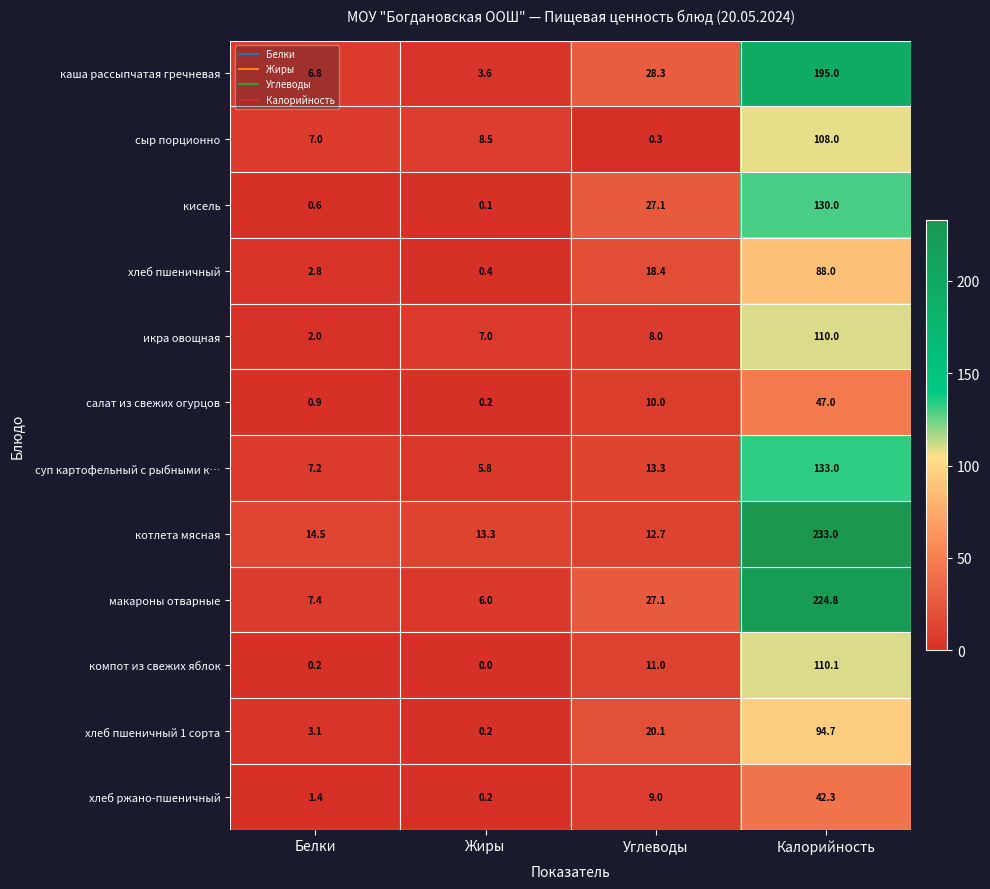

Count the number of data series in this chart.

12